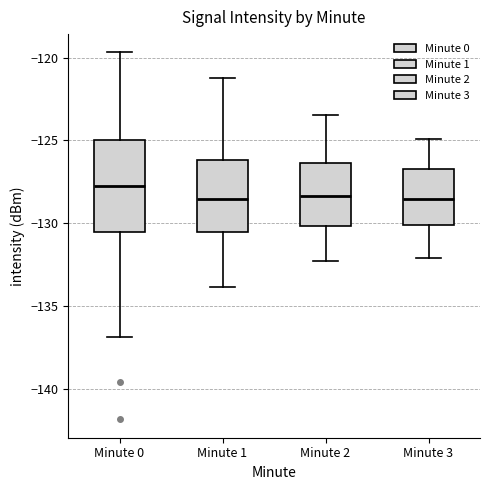

Which box has the highest median line?

Minute 0